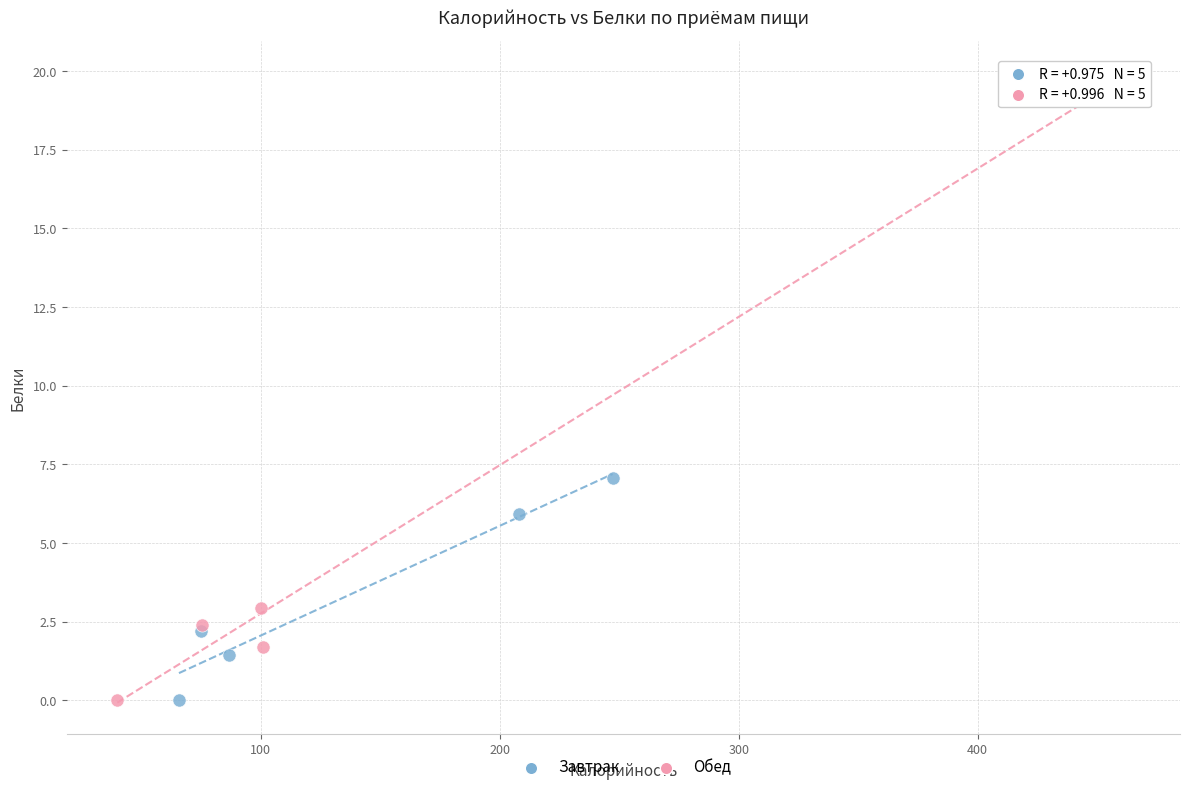

Which series contains the highest Y value?

Обед